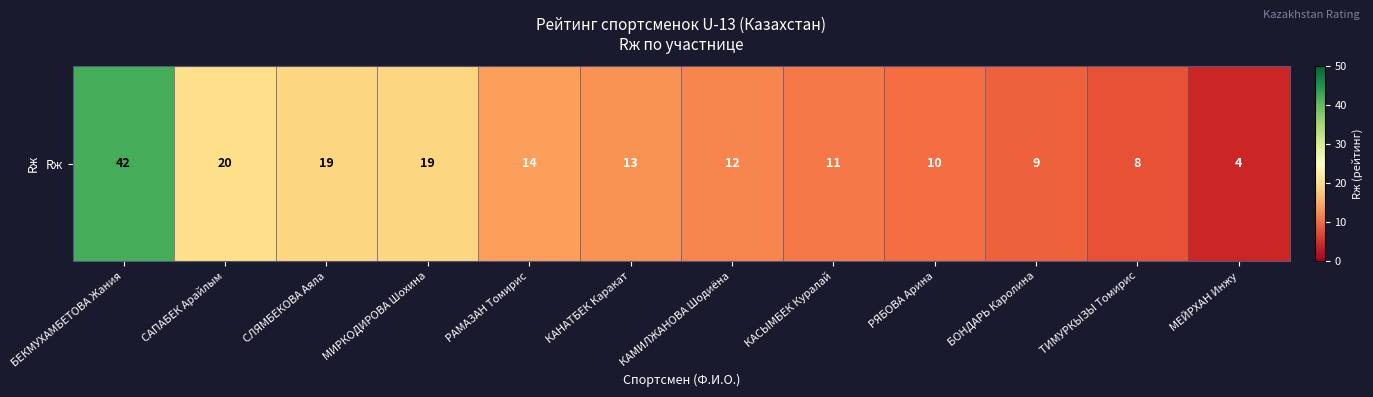

Which category has the highest value across all series?

БЕКМУХАМБЕТОВА Жания